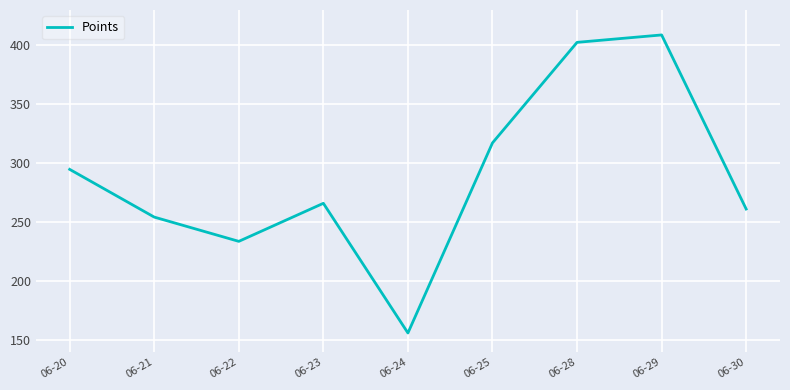

At which category does the chart reach its peak across all series?

06-29